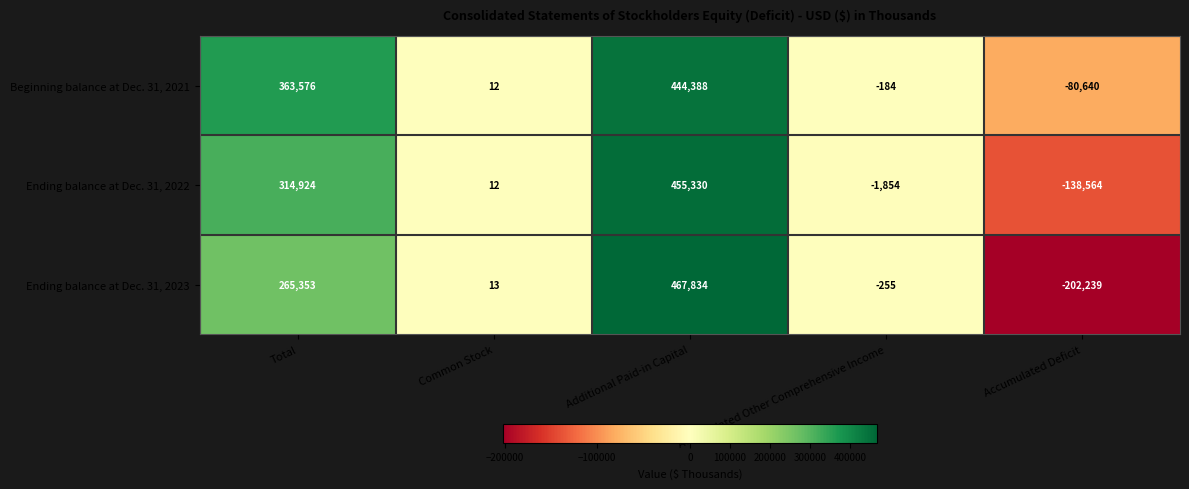

At Accumulated Other Comprehensive Income, list the series in order from largest to smallest.

Beginning balance at Dec. 31, 2021, Ending balance at Dec. 31, 2023, Ending balance at Dec. 31, 2022